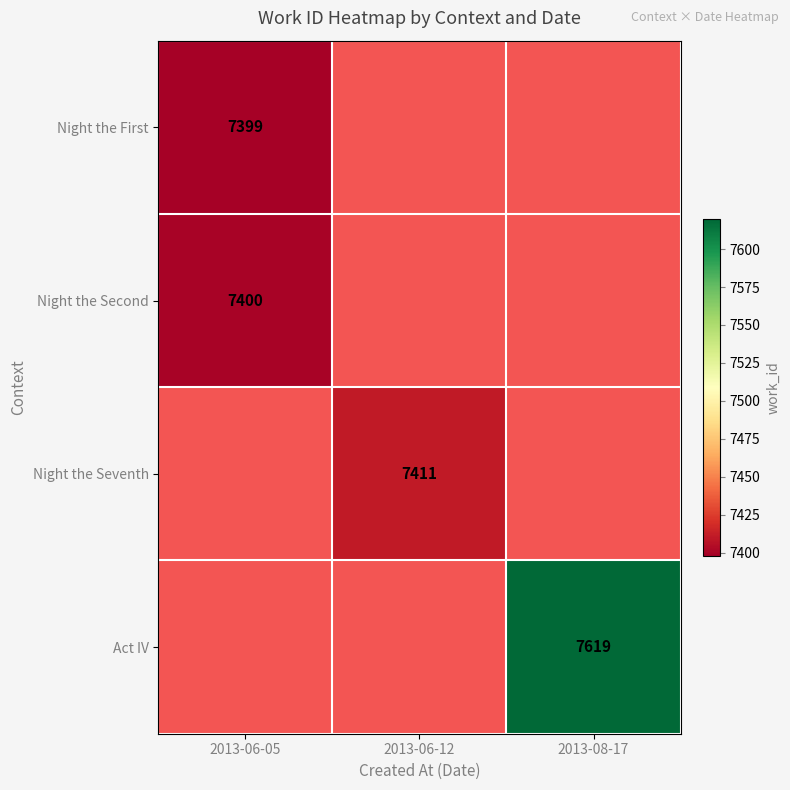

True or false: Night the Seventh has a value of 7411 at 2013-06-12.

True